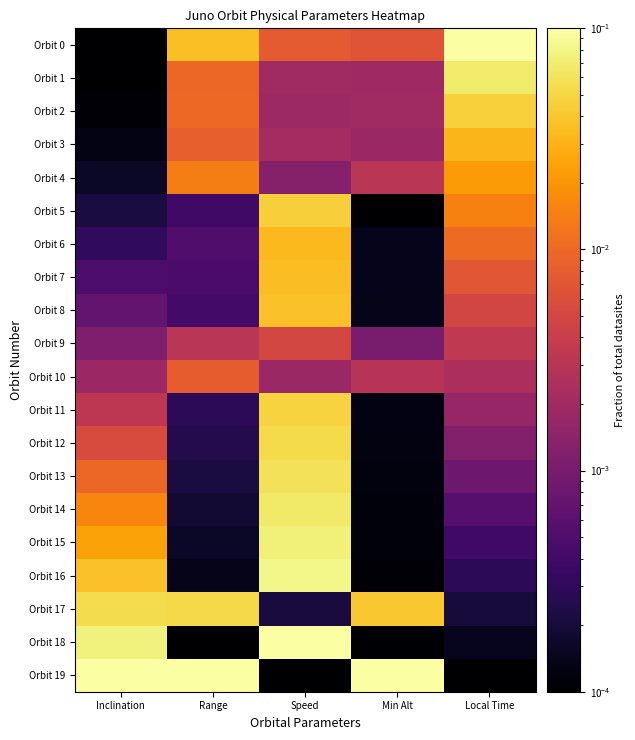

Which category has the highest value across all series?

Local Time